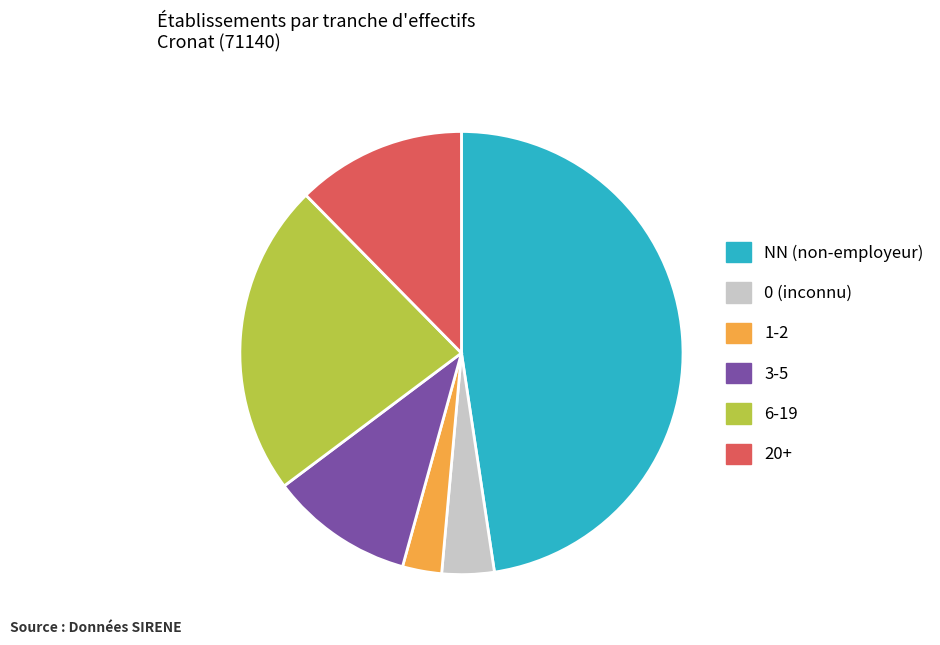

How many segments does this pie chart have?

6